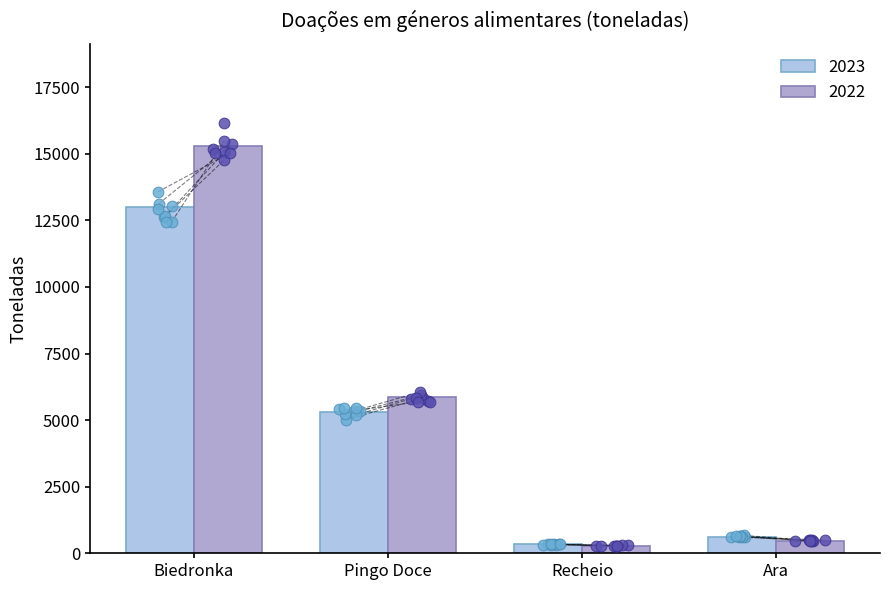

Which series has the largest Y range (max minus min)?

2022